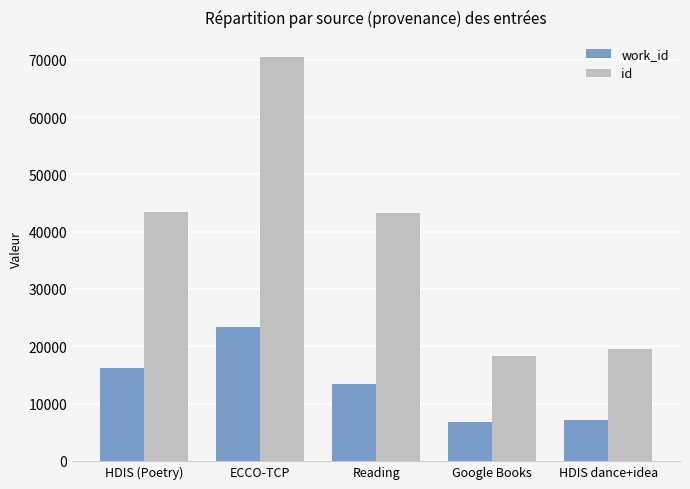

At ECCO-TCP, list the series in order from smallest to largest.

work_id, id